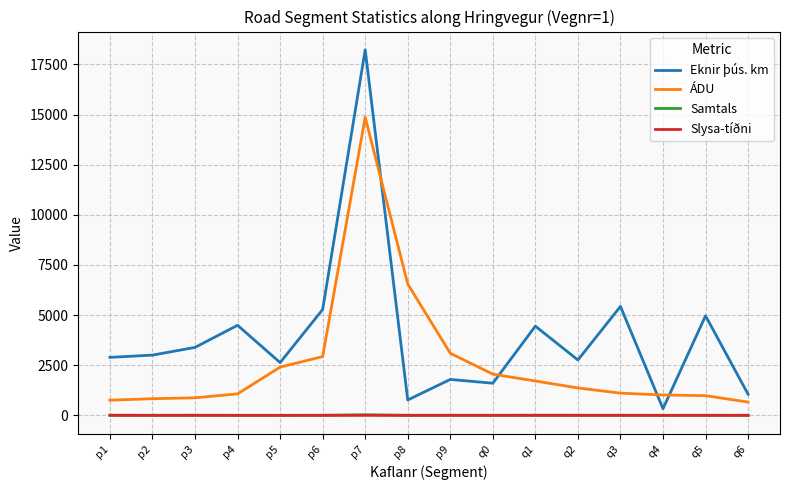

What is the total value across all series at p4?

5562.2